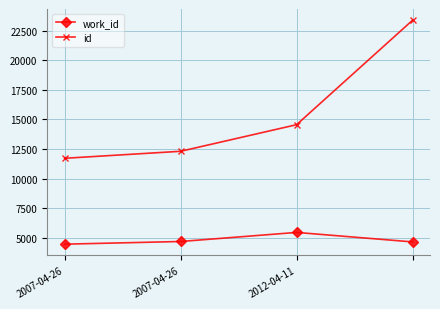

At how many categories does at least one series exceed 7194?

4